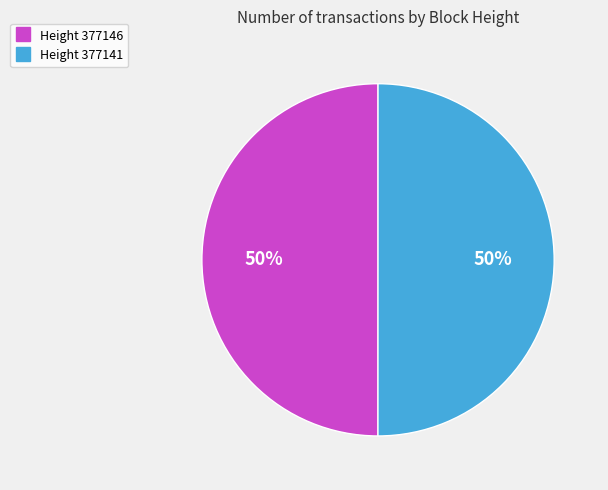

Is the sum of Height 377146 and Height 377141 greater than half?

Yes